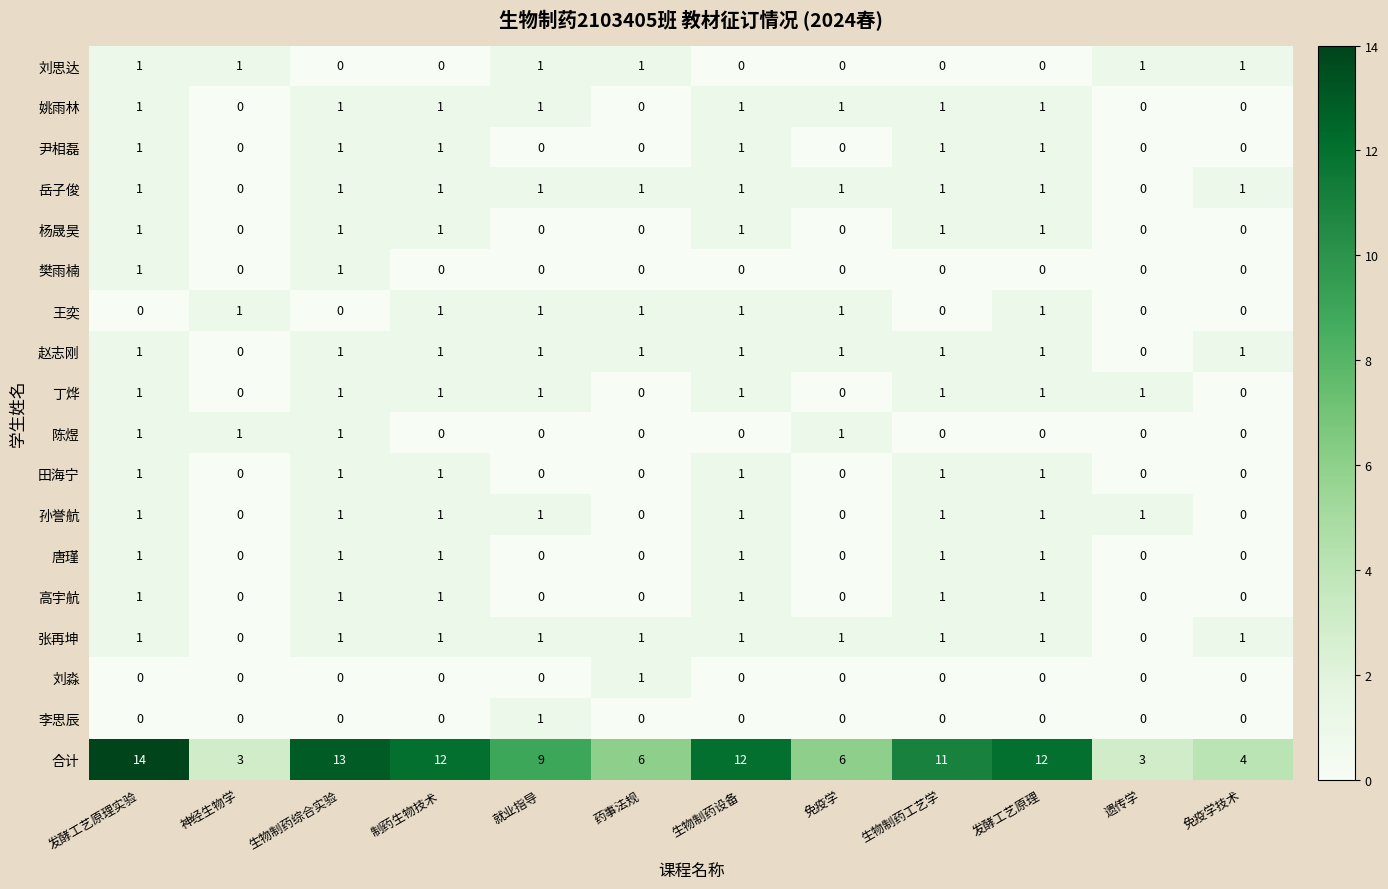

What is the total value across all series at 就业指导?

18